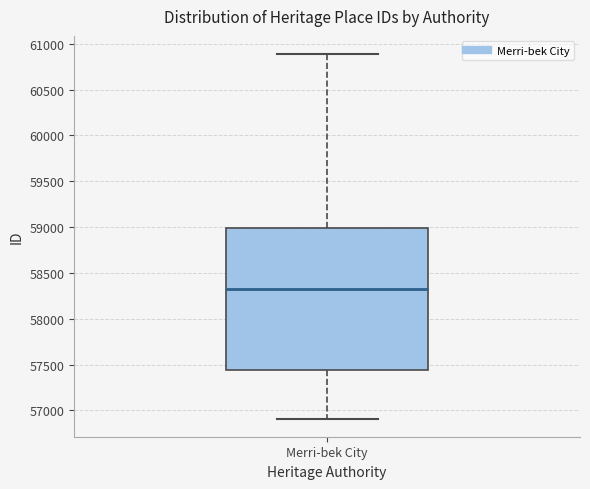

Read this box plot against the y-axis: the position of the median line, the range covered by the box, and the ends of both whiskers. The values are not printed on the chart, so give them approximately, as read against the axis.

median 58350, box 57450 to 59000, whiskers 56900 to 60900